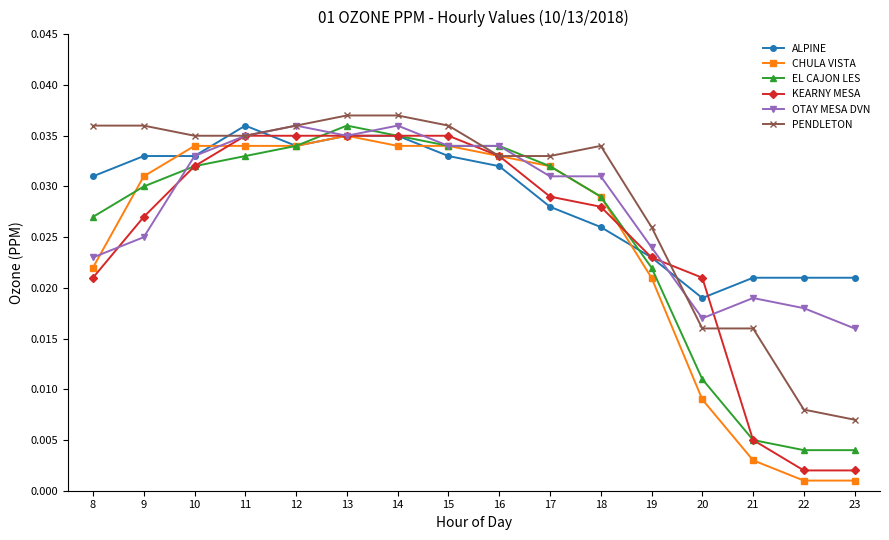

Which series has the widest spread of values?

CHULA VISTA